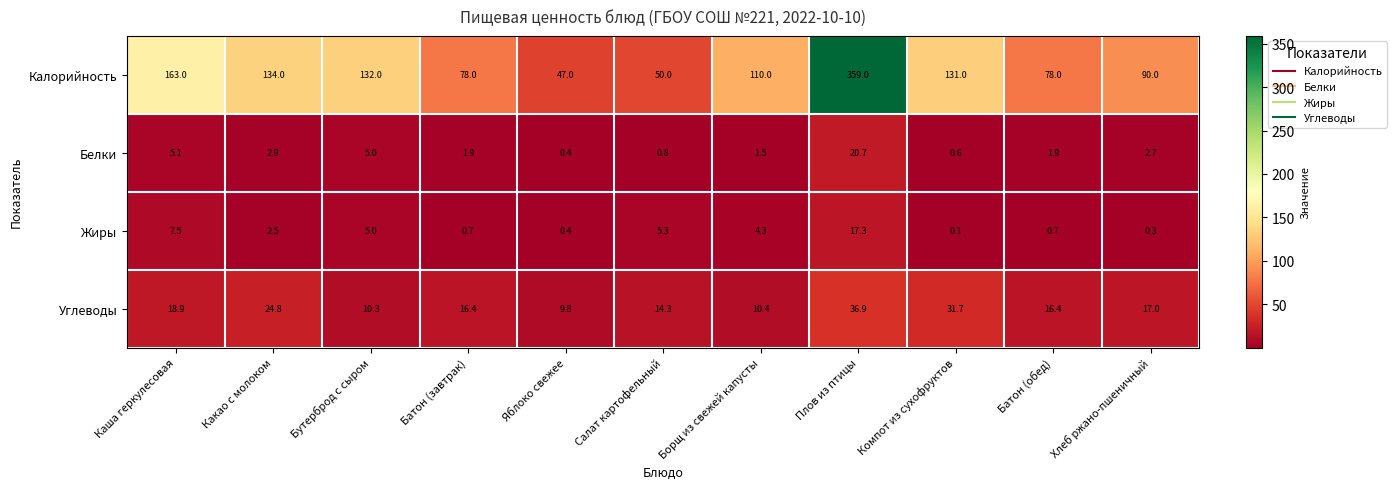

How many series are shown in this chart?

4